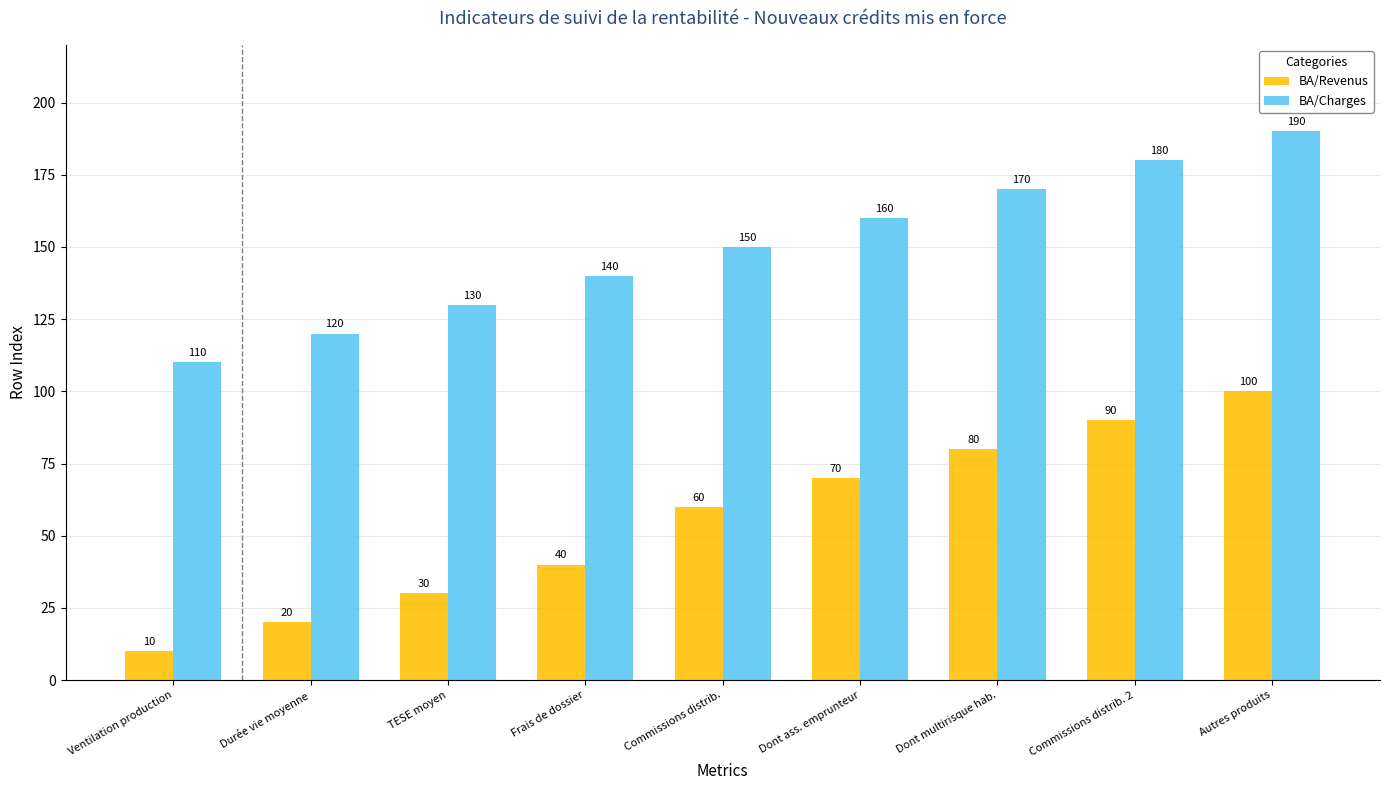

Reading left to right, transcribe all the data shown in this chart.

BA/Revenus: 10	20	30	40	60	70	80	90	100
BA/Charges: 110	120	130	140	150	160	170	180	190